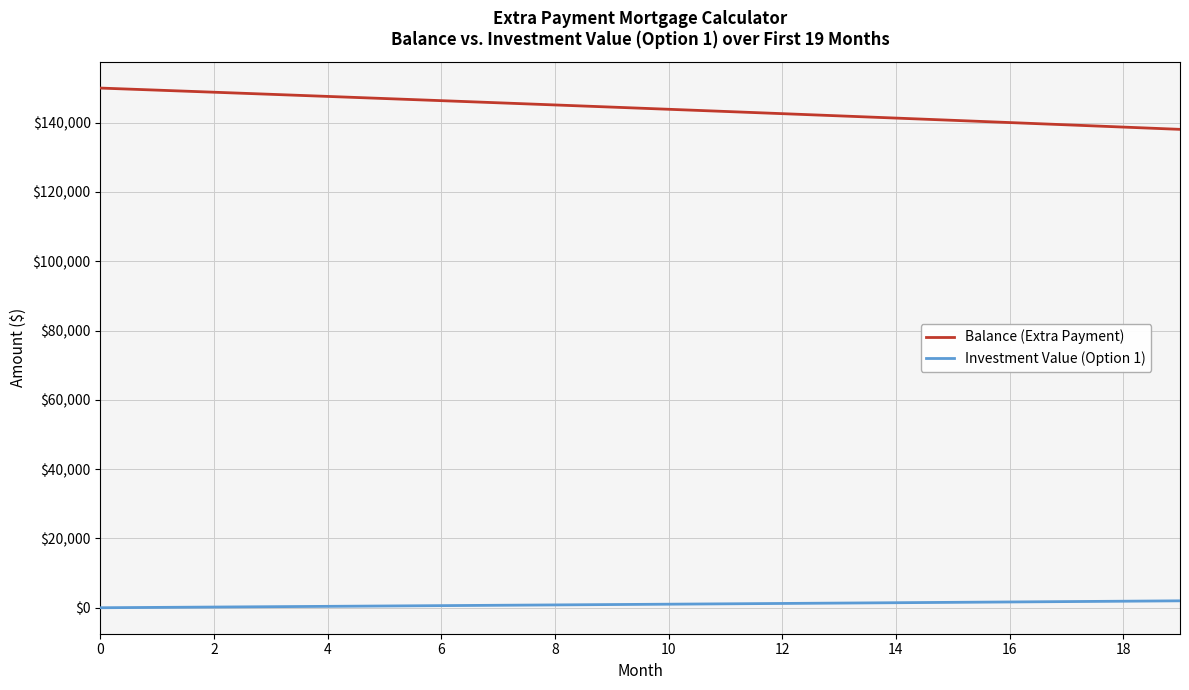

What is the difference between the maximum and minimum values in the Balance (Extra Payment) series?

11917.5